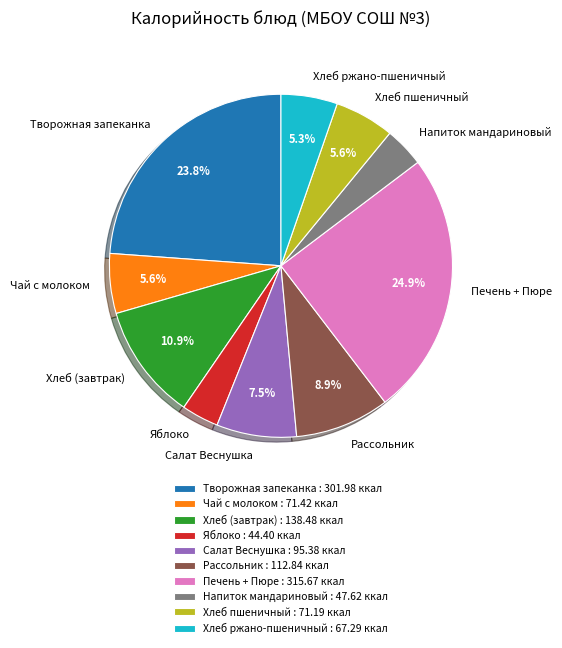

To the nearest percent, what is the difference between the largest and smallest slice percentages?

21%